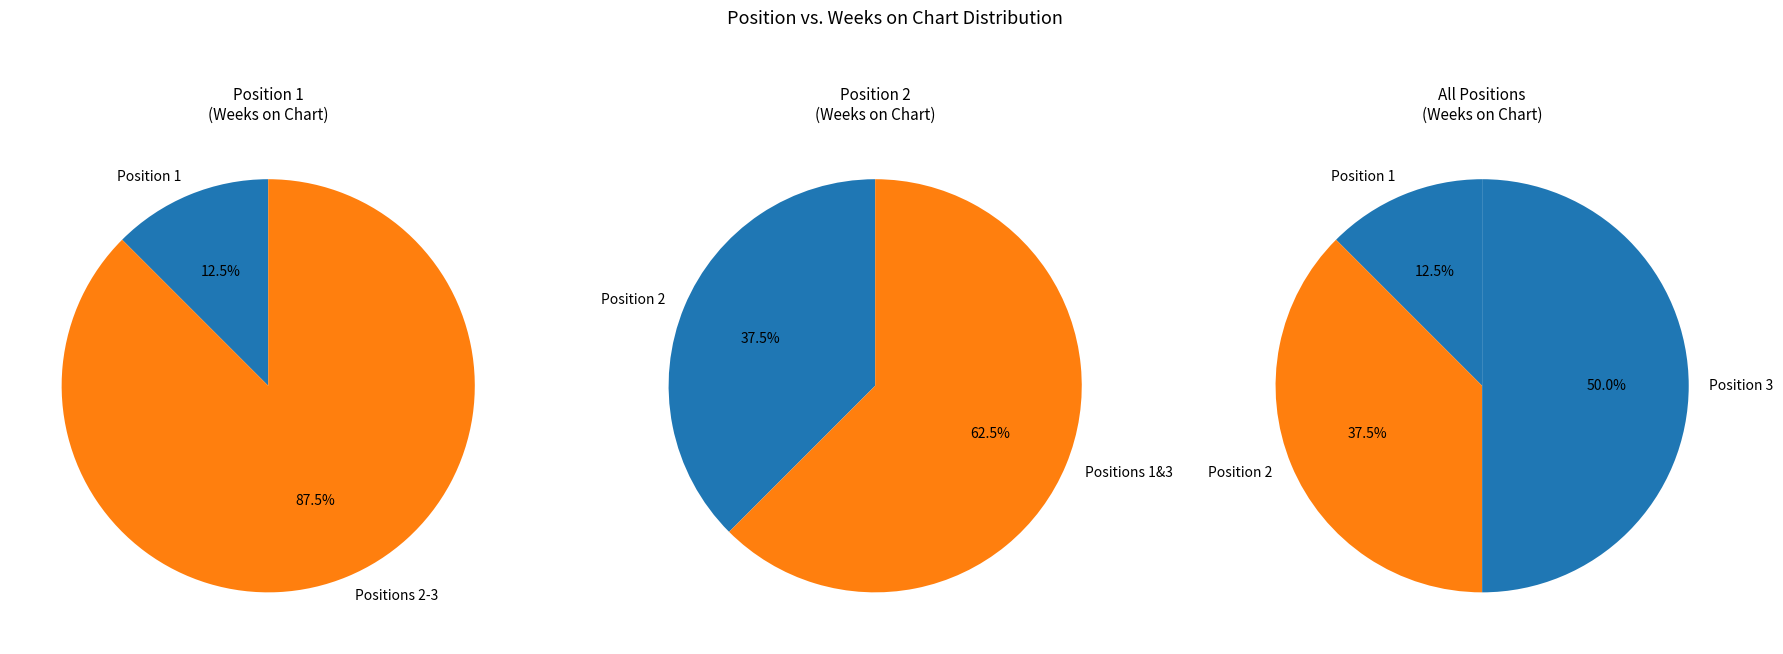

Is there any slice that represents more than half of the pie?

No